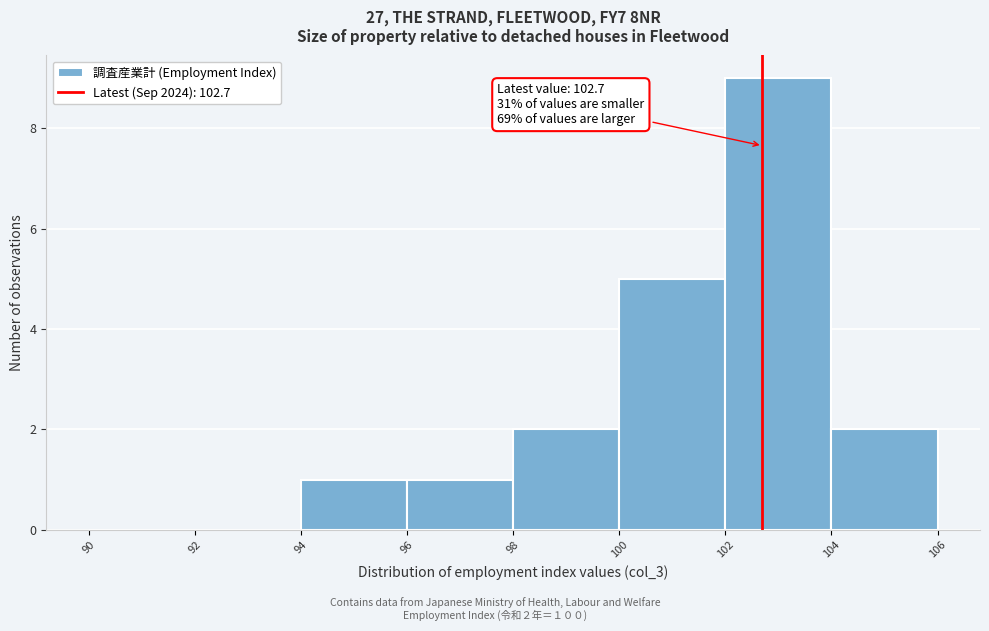

Over which range of the x-axis is the bar tallest?

102 to 104